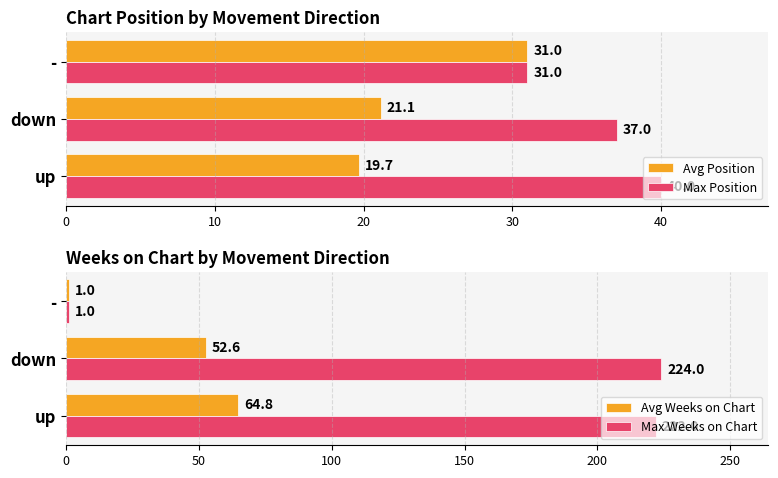

Between 20 and 10, which is larger?

20